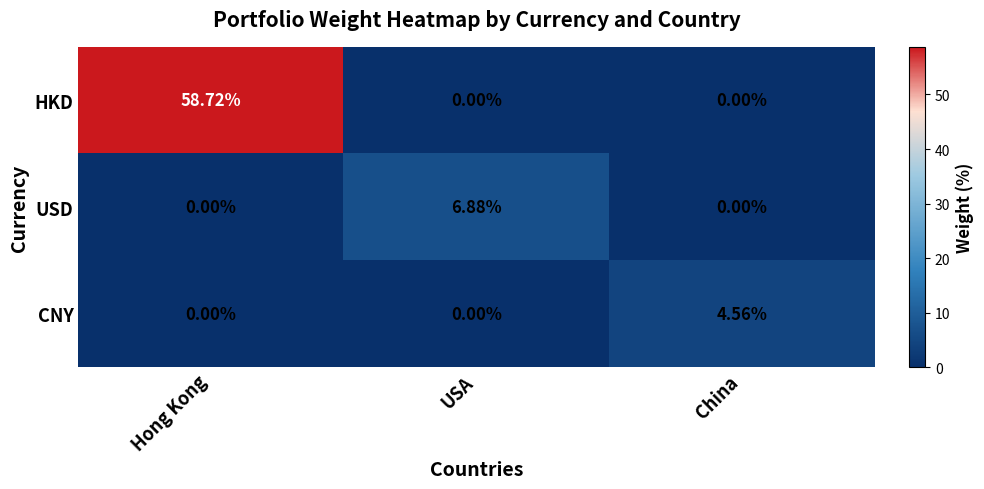

Rank the series by their maximum value, from lowest to highest.

CNY, USD, HKD